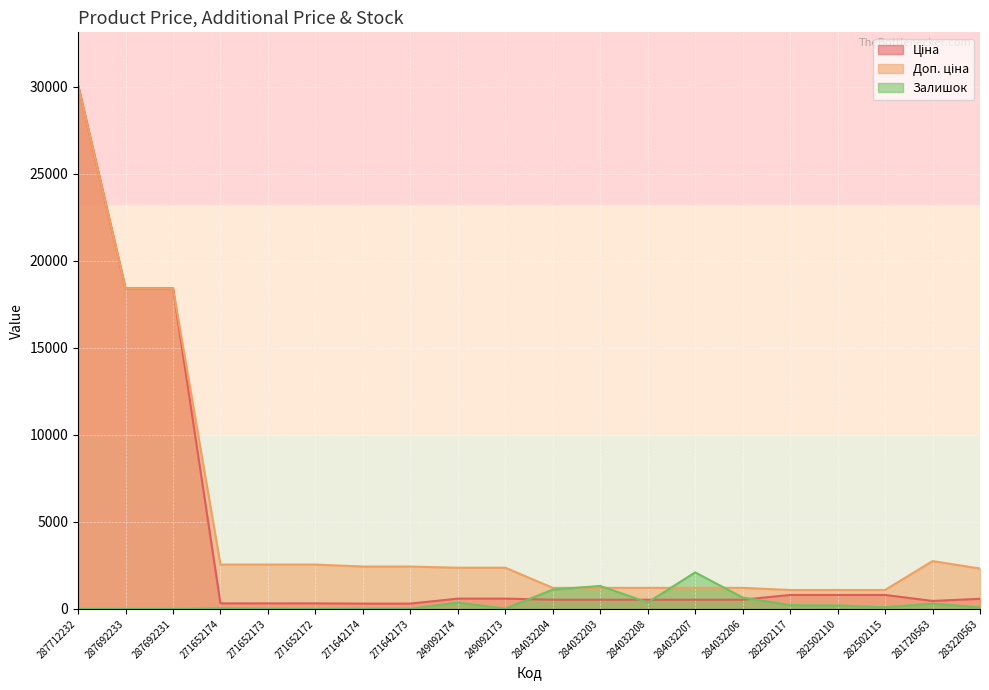

Which series ends up on top after the final intersection of Доп. ціна and Залишок?

Доп. ціна